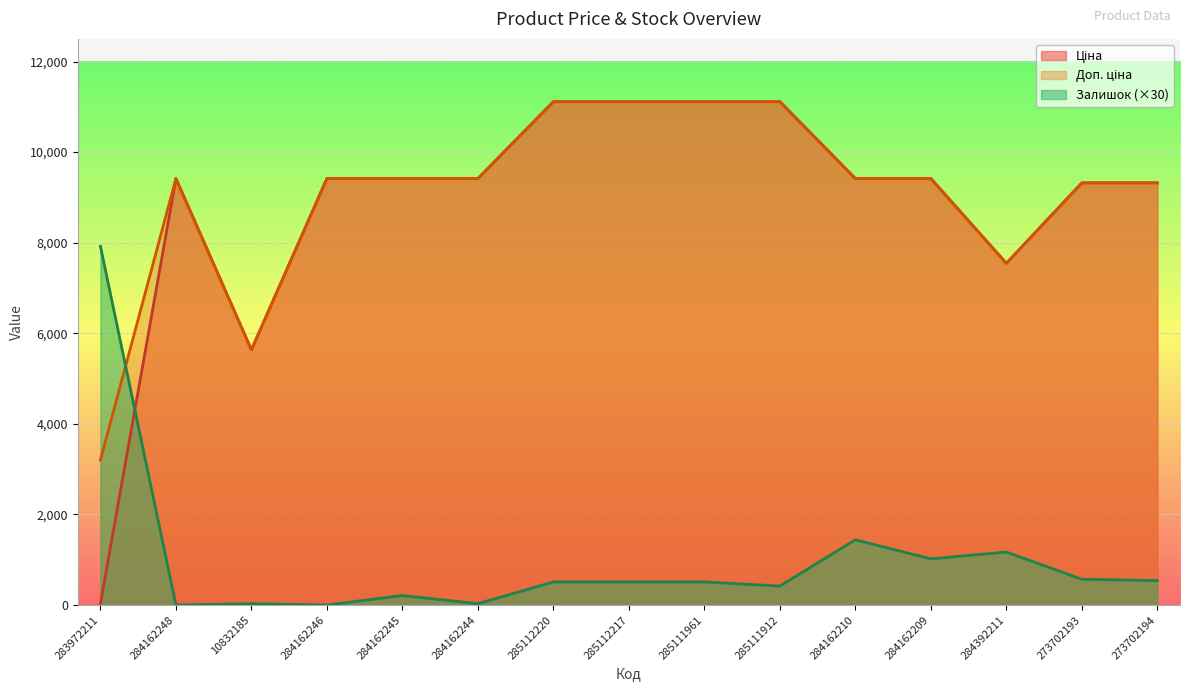

Between 284392211 and 273702194, which series saw the biggest shift?

Ціна